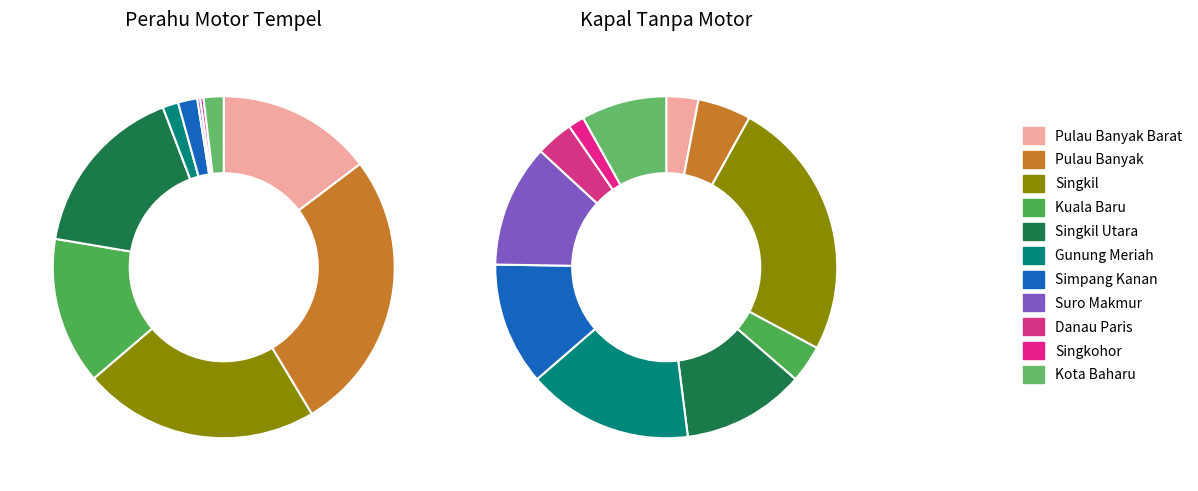

Does any single category account for the majority?

No